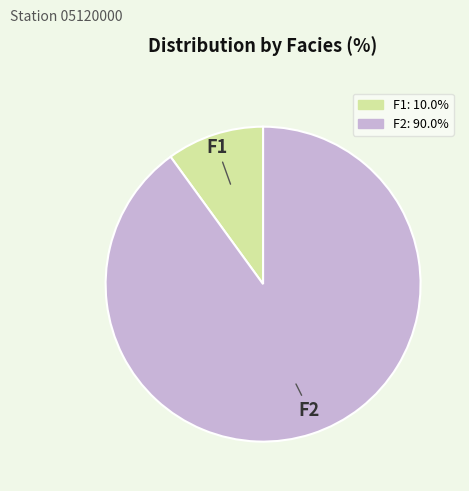

What is the largest slice in the pie chart?

F2